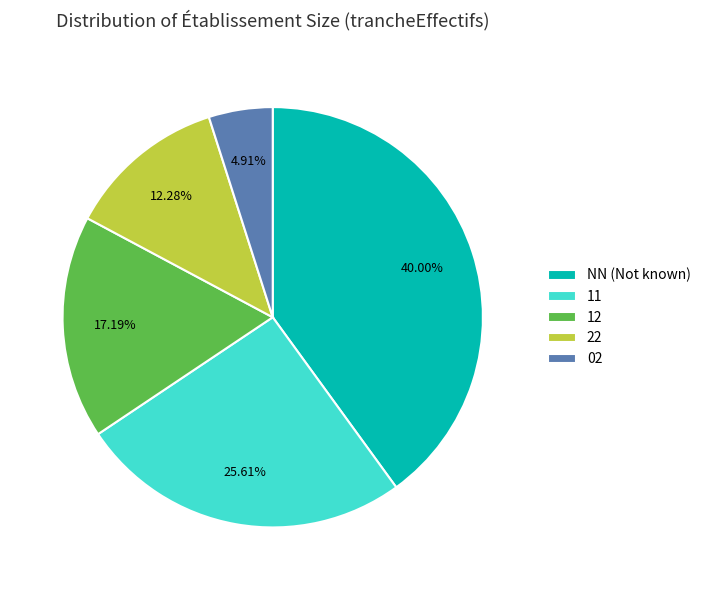

What is the total percentage of 02 and 12?

22.1%